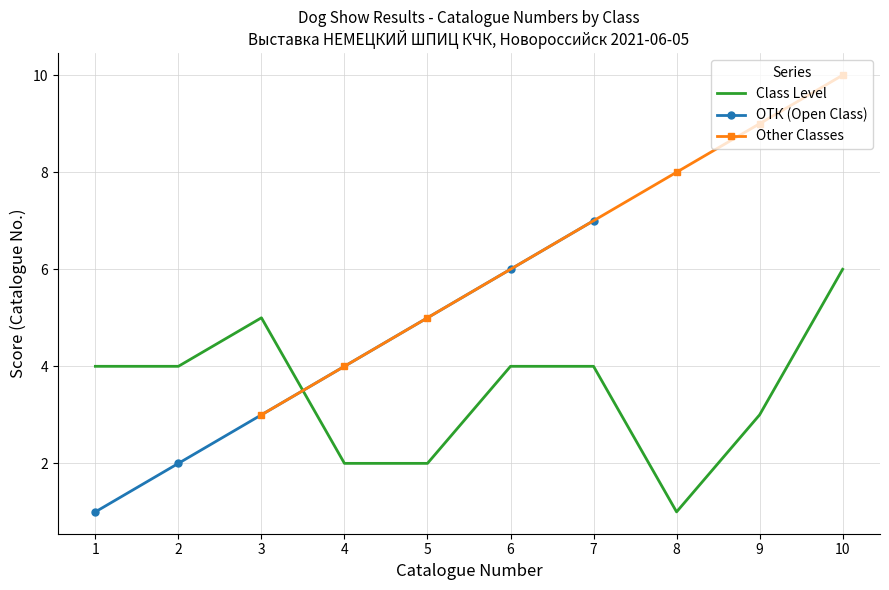

Does the chart have visible grid lines?

Yes